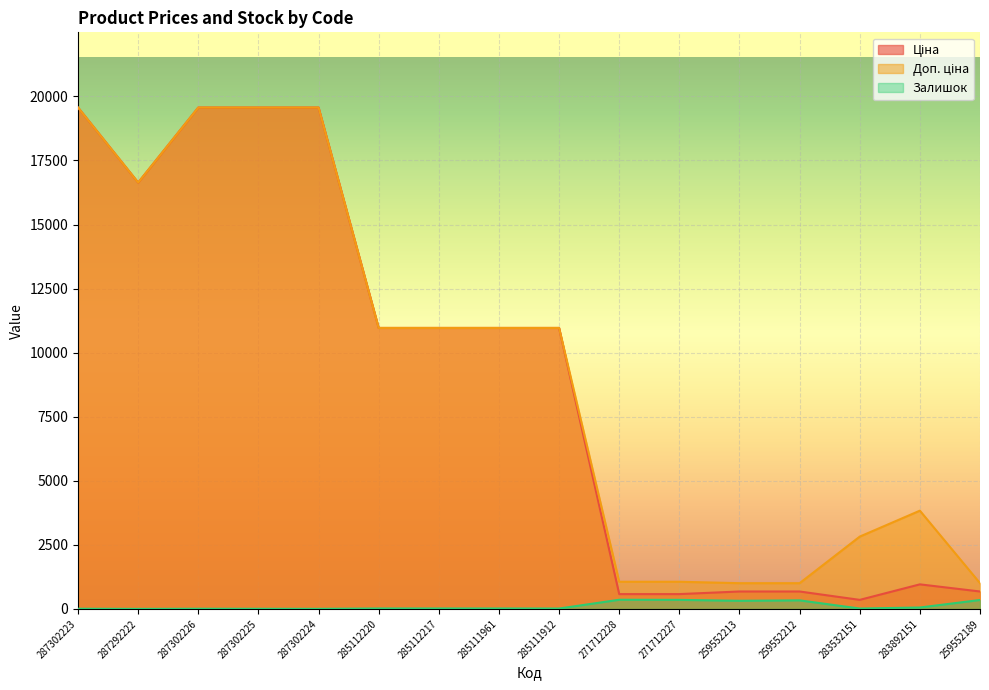

At which label does Залишок reach its minimum?

287292222